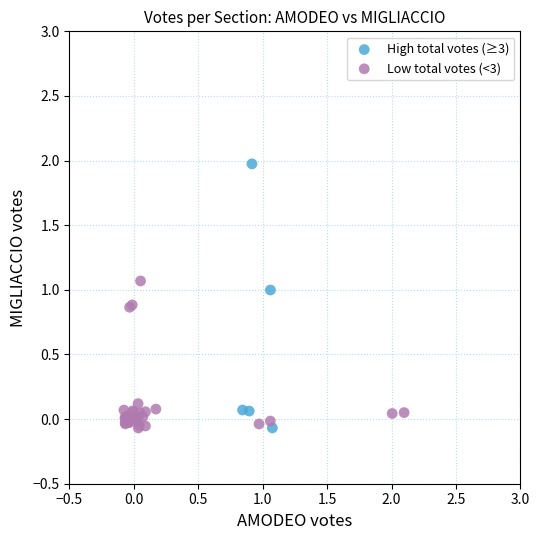

Which series reaches the maximum Y coordinate?

High total votes (≥3)